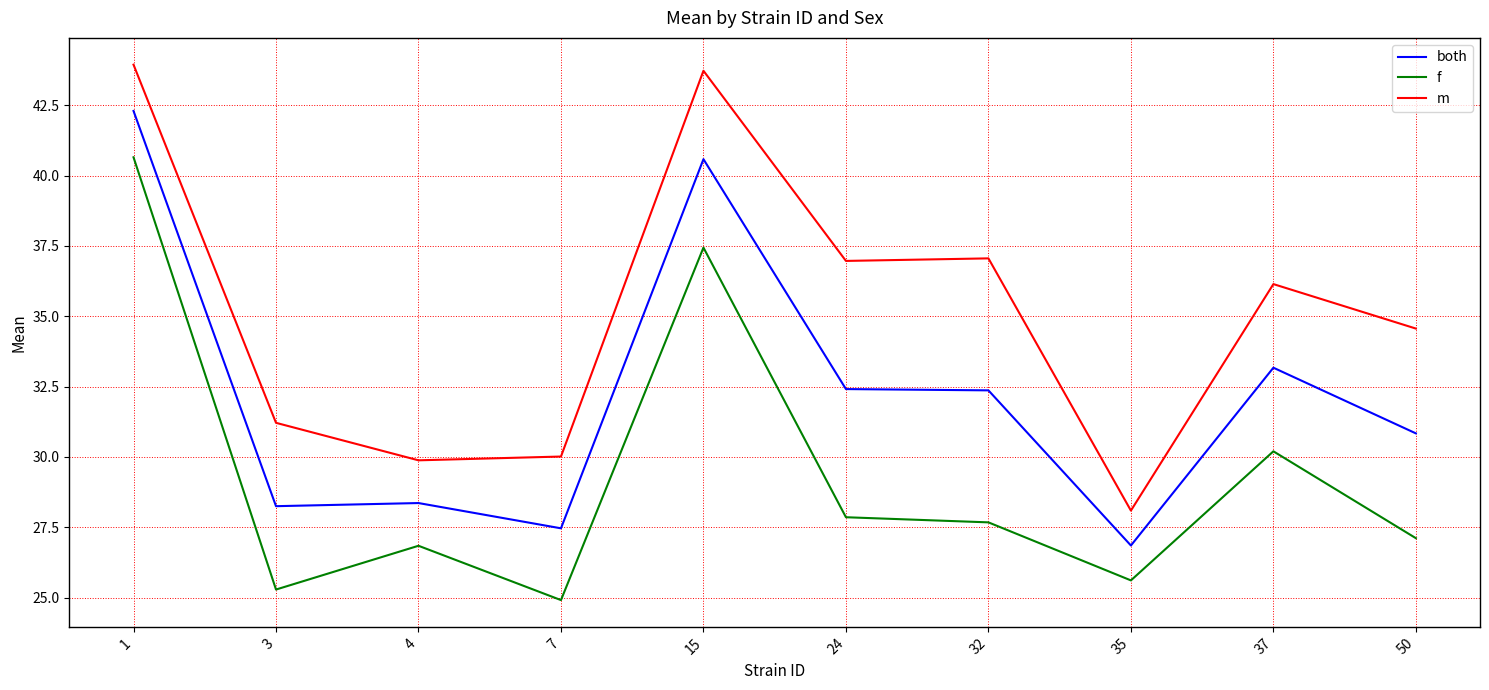

True or false: f has a value of 16.4 at 15.

False